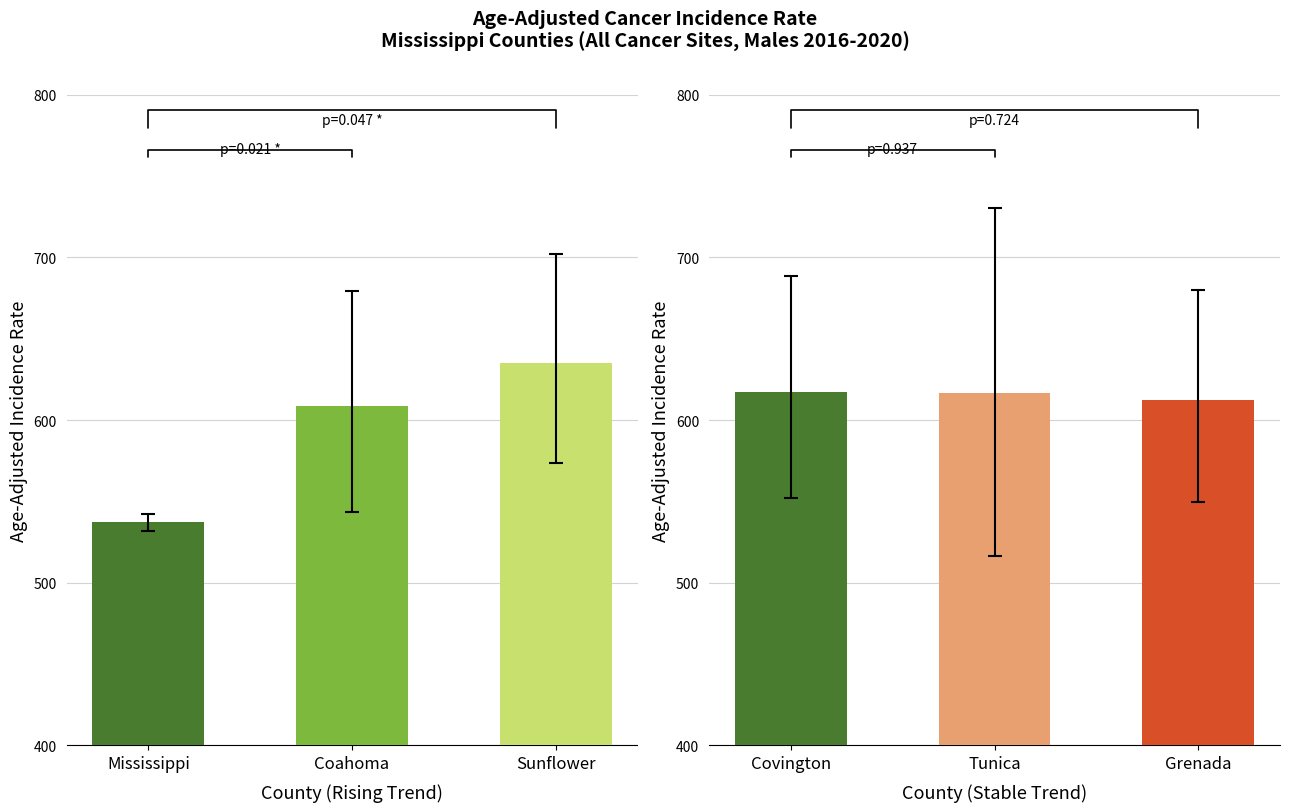

What is the difference between the maximum and second lowest values?

0.9